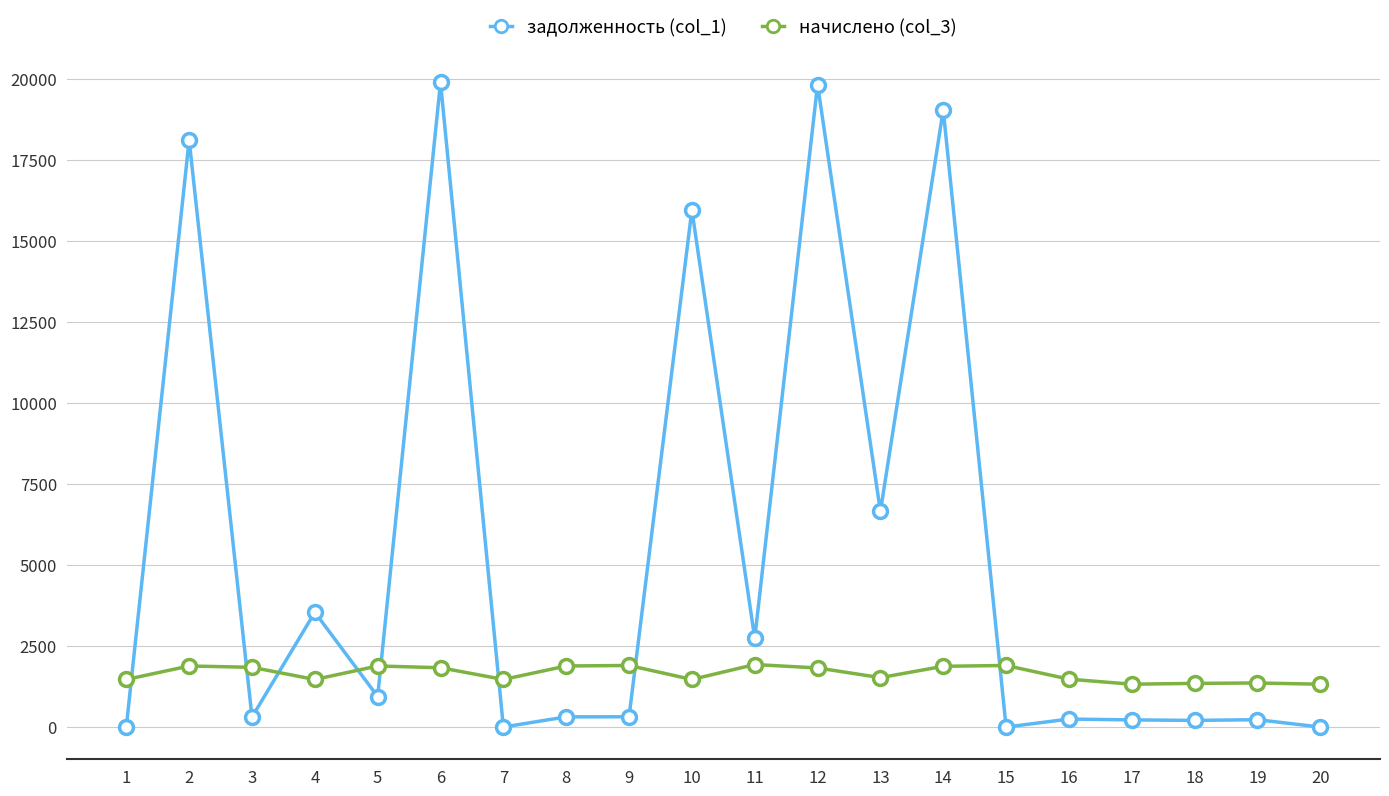

Between which two adjacent categories do задолженность (col_1) and начислено (col_3) first intersect?

1 and 2